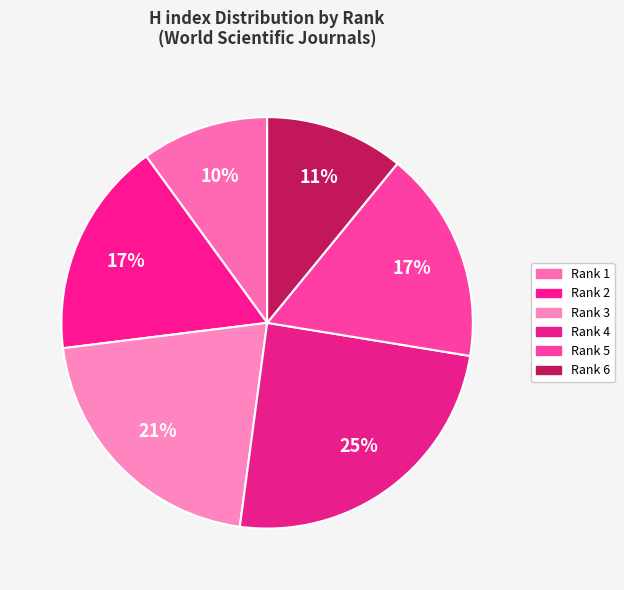

To the nearest percent, what percentage of the pie is Rank 5?

17%